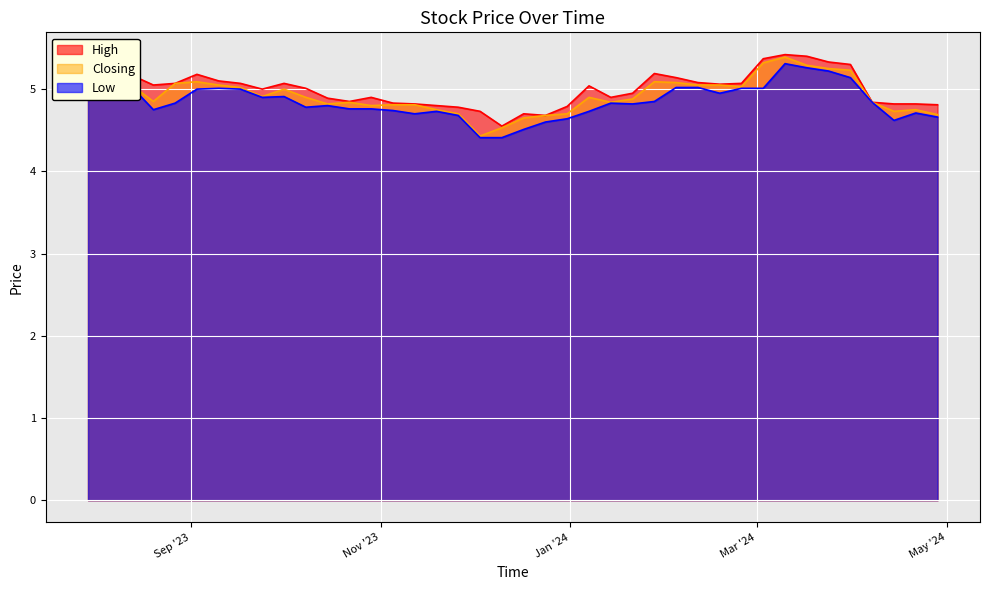

Is the value of Low at 12/11/2023 greater than the value of Closing at 05/11/2023?

No